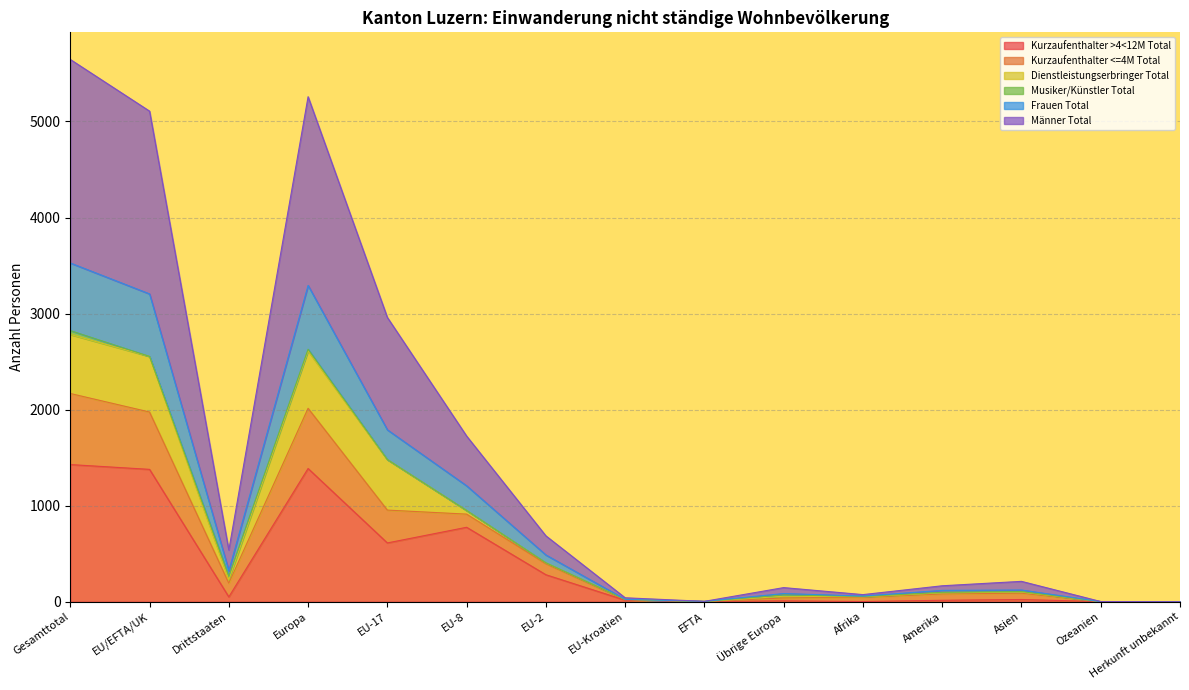

The value of Kurzaufenthalter >4<12M Total at Herkunft unbekannt is 930. True or false?

False